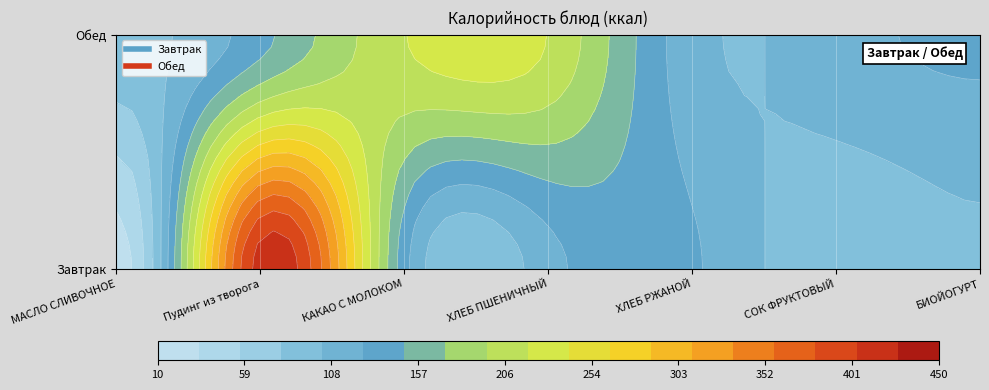

Which series has the largest range (max minus min)?

Завтрак